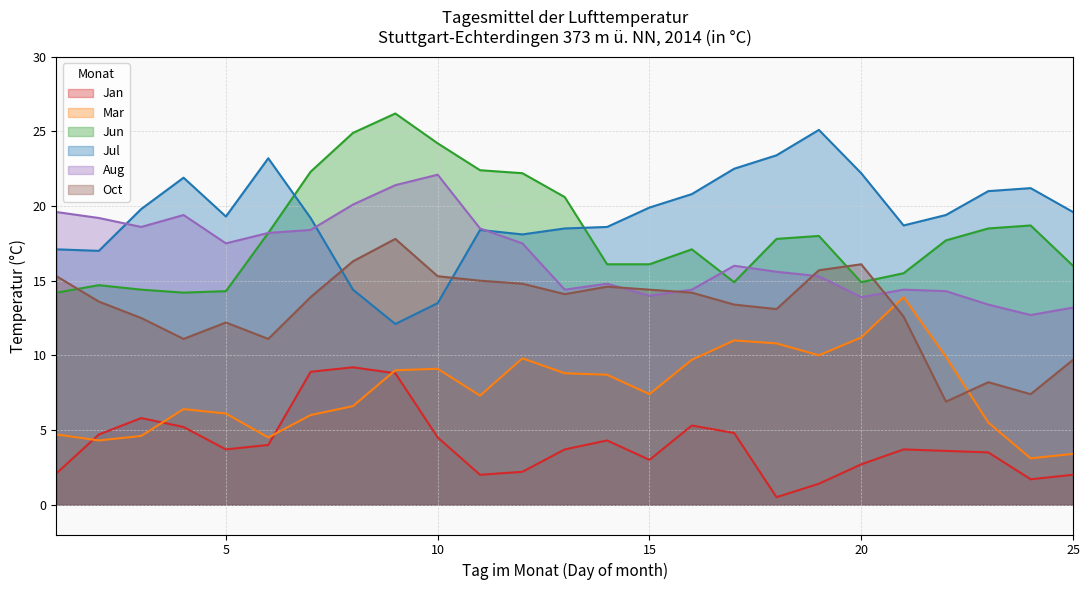

True or false: Mar and Jun cross at least once.

False